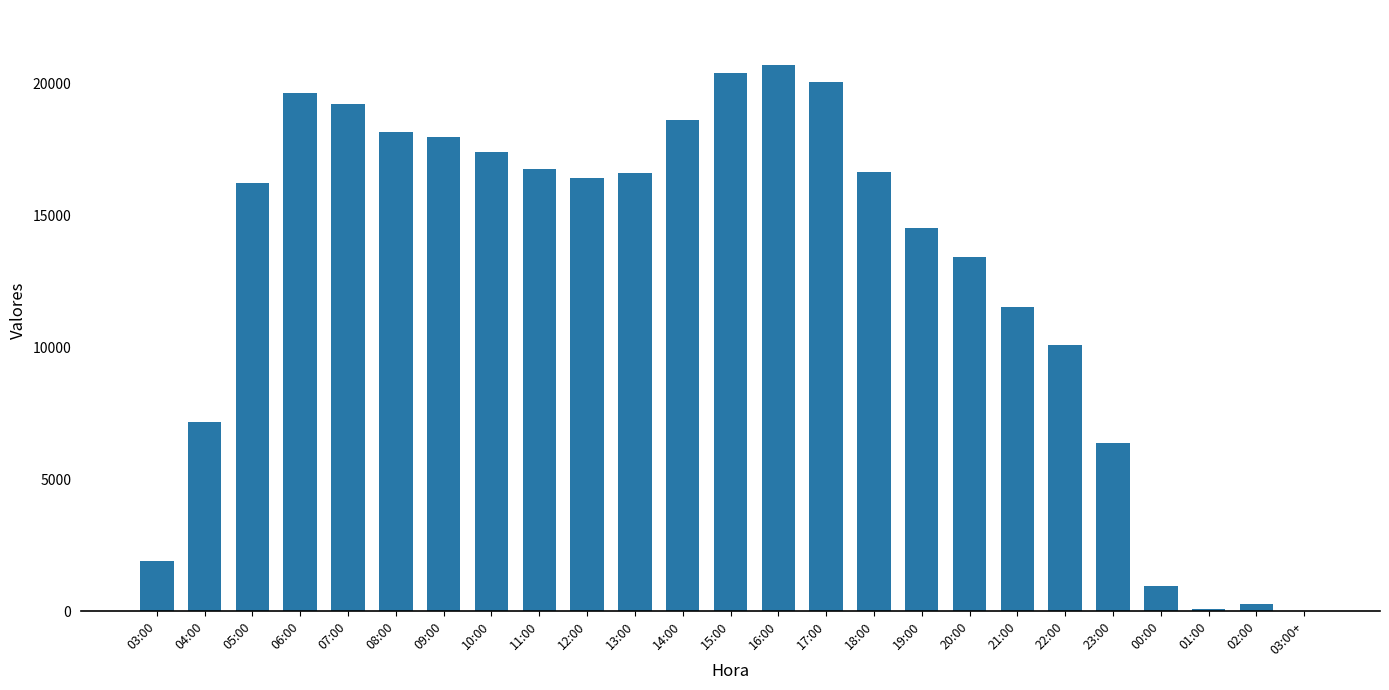

The value at 20:00 is 5369. True or false?

False